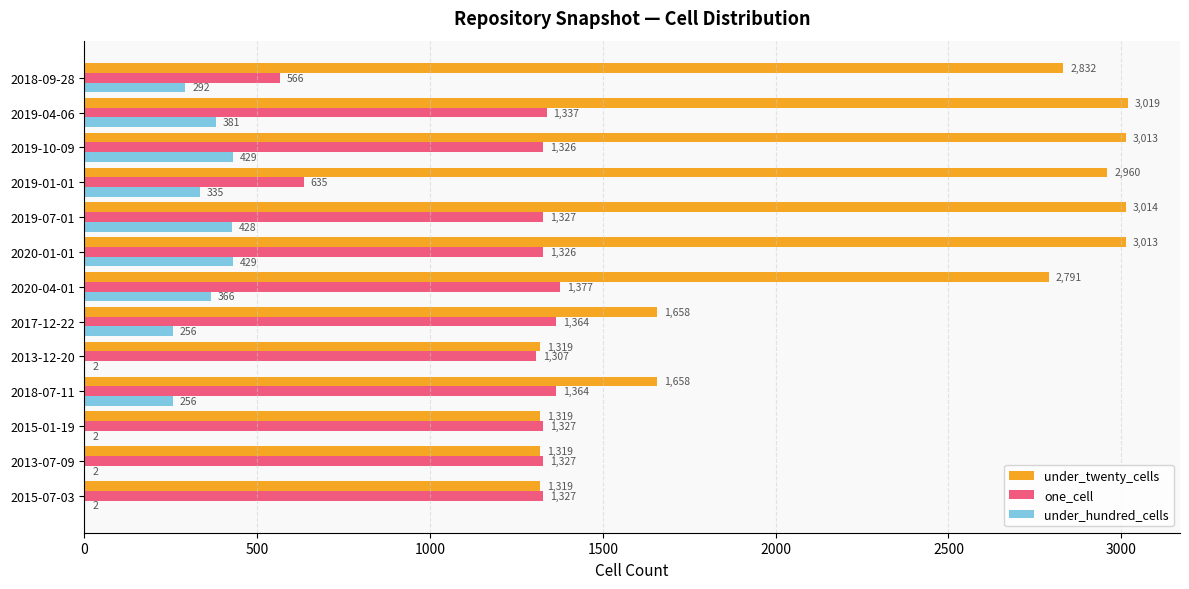

What is the highest value of the one_cell series?

1377